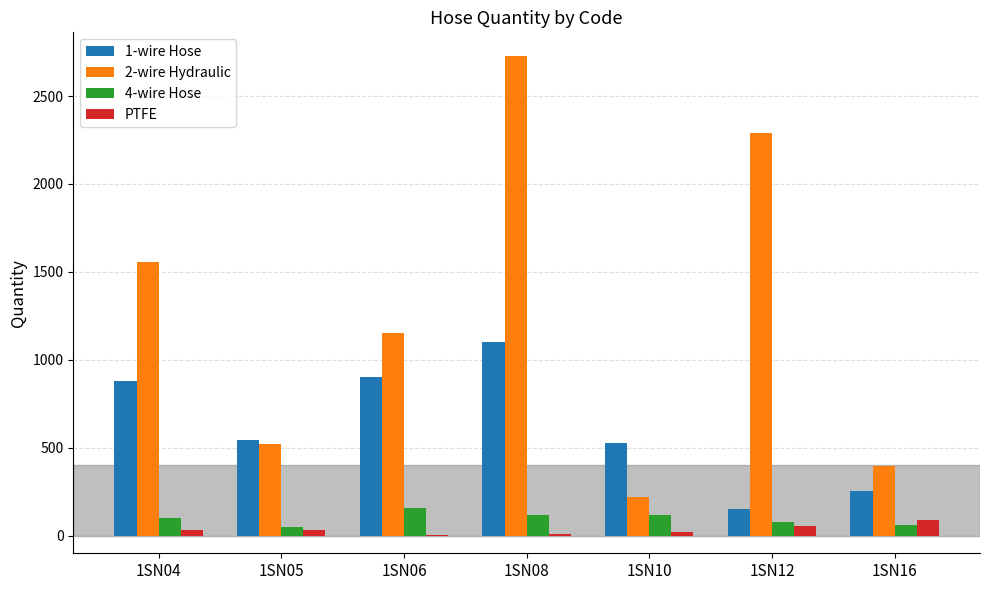

Does the chart contain stacked bars?

No